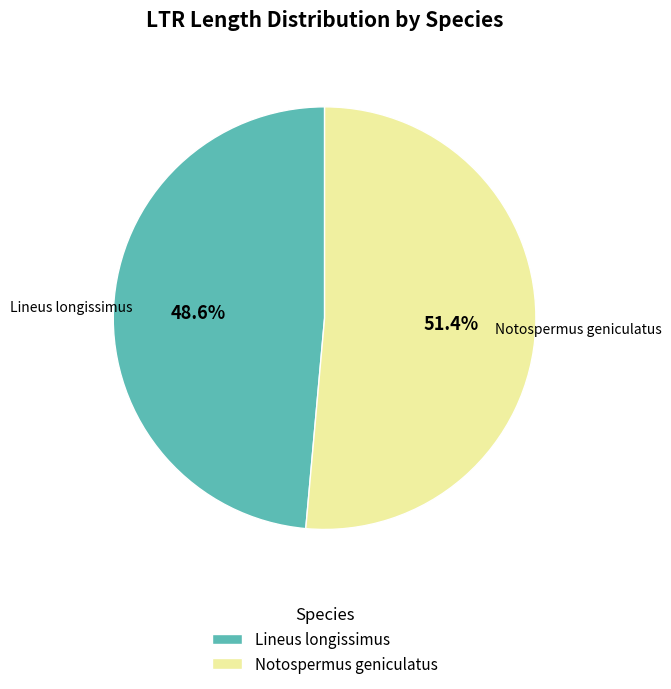

Count the number of slices in the pie.

2